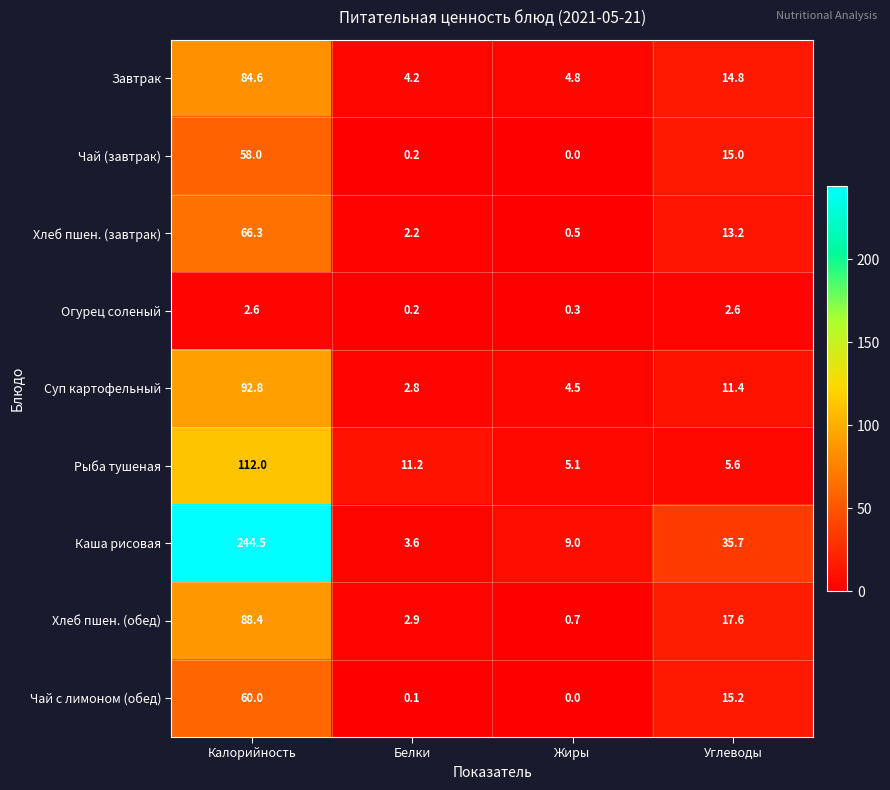

What is the average value of the Огурец соленый series?

1.4